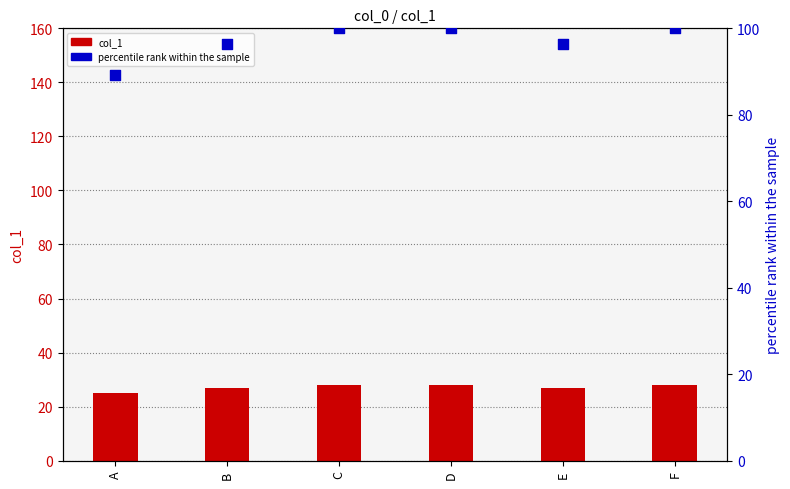

What is the total value across all series at C?

128.0